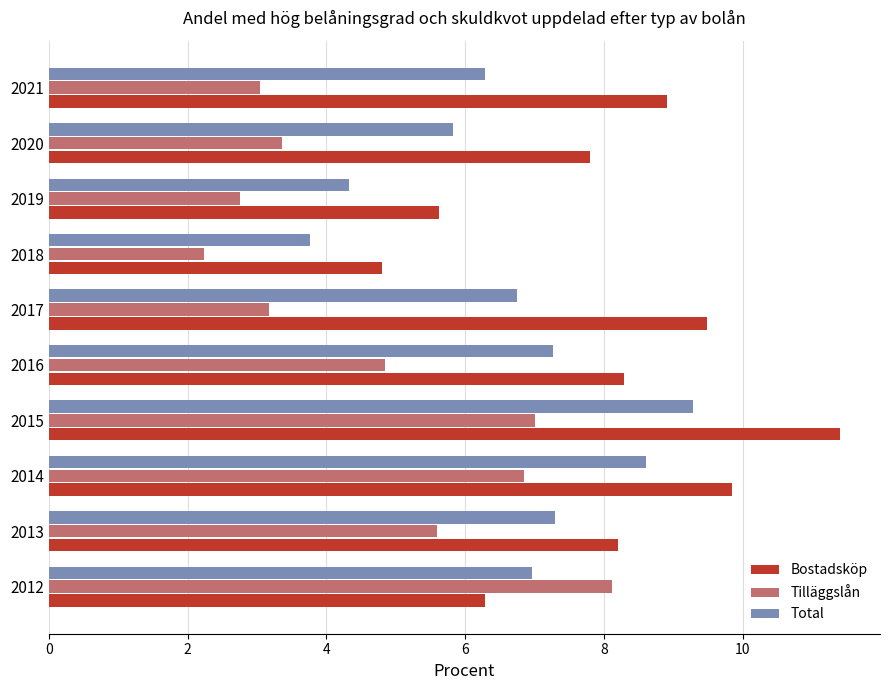

How many data points does each series have?

10